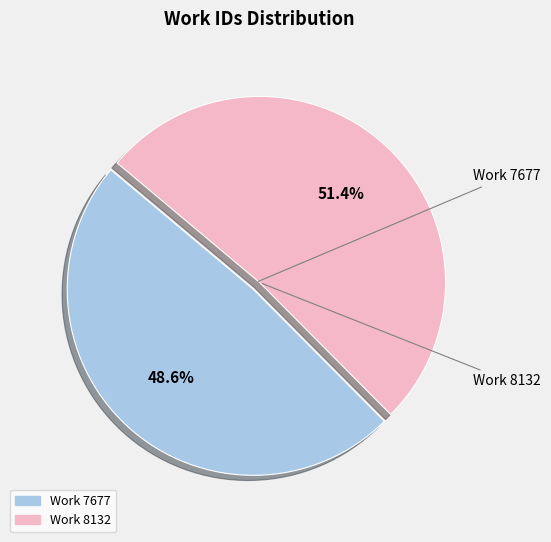

Which has a higher value, Work 8132 or Work 7677?

Work 8132